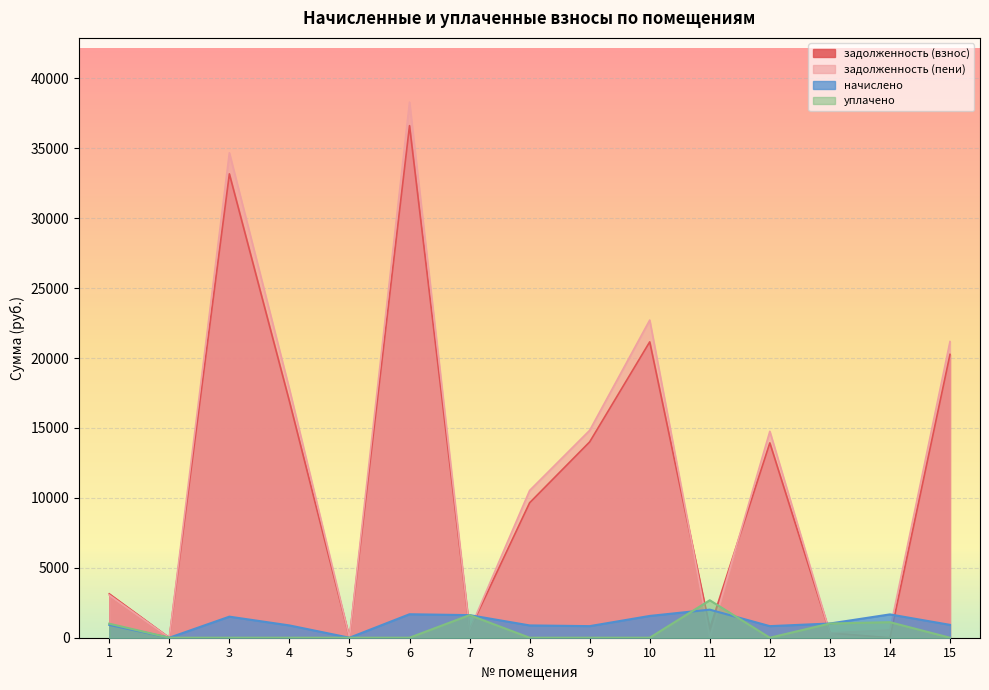

What is the greatest value displayed?

38300.4